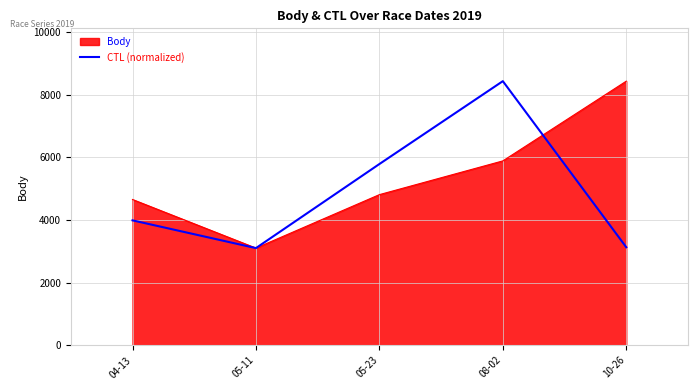

How many lines are shown in the chart?

2